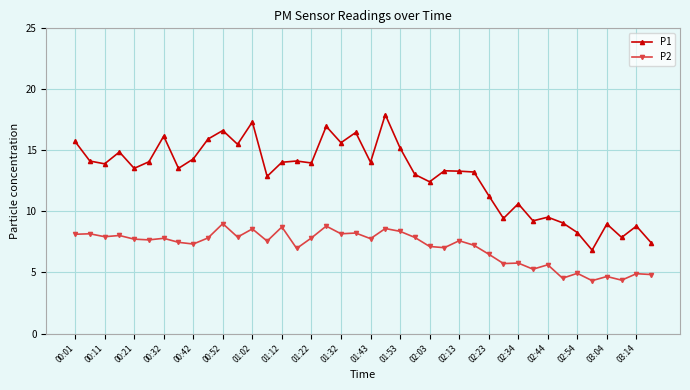

What are all the series names shown in the legend?

P1, P2